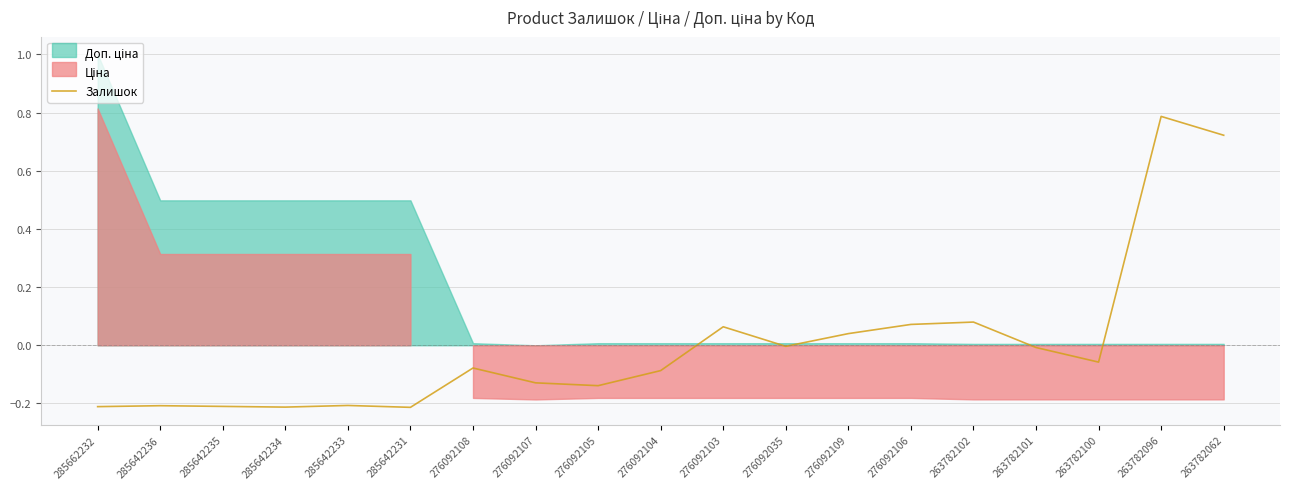

How many positive values are there?

6